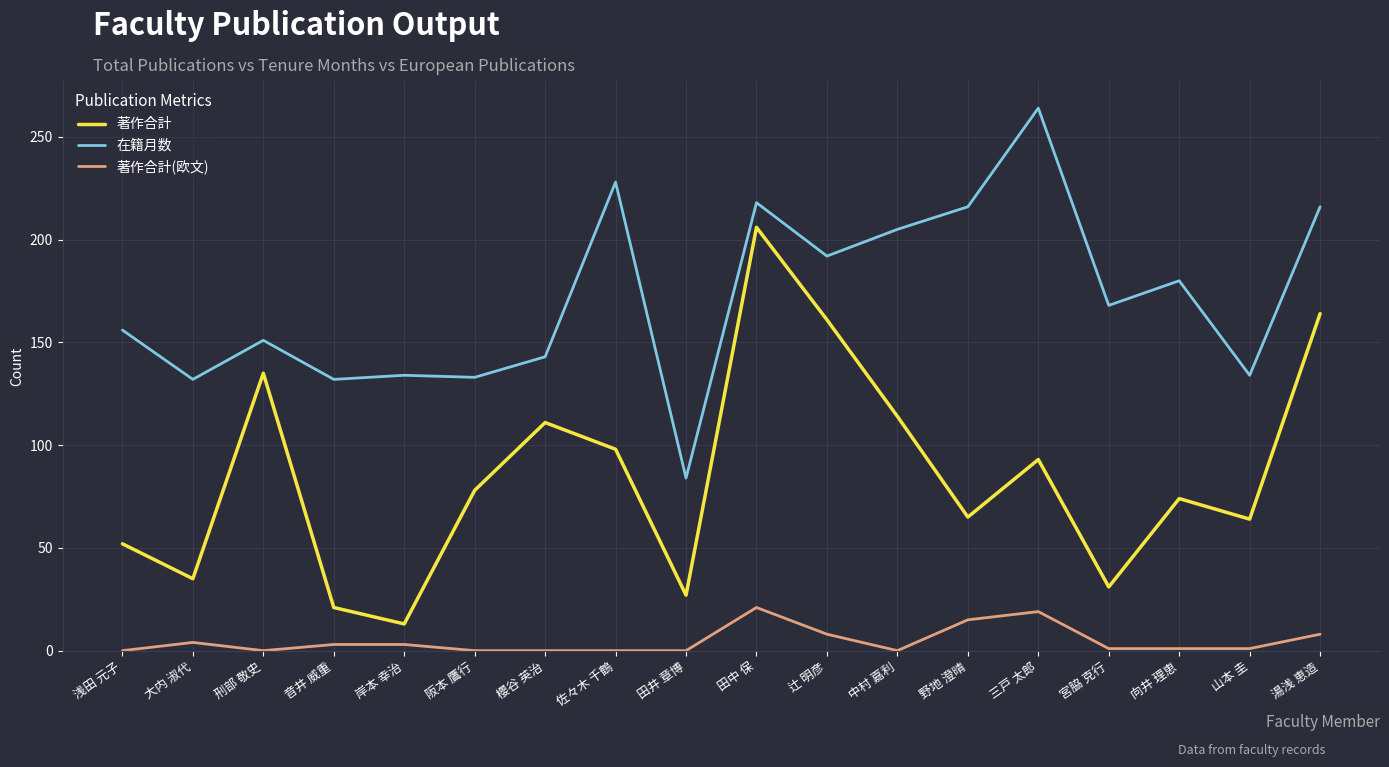

What is the maximum value for 著作合計?

206